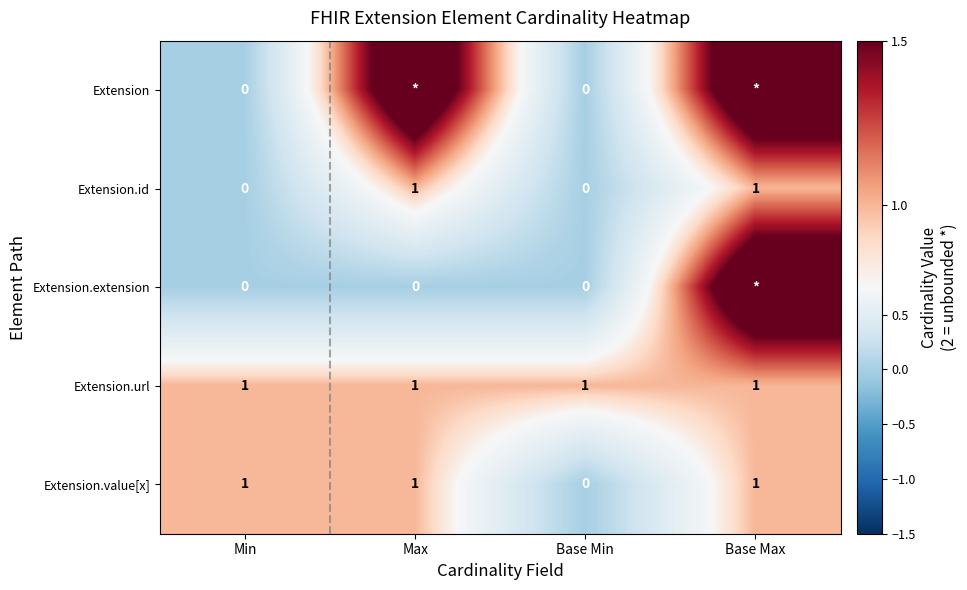

True or false: Extension.url has a value of 1 at Max.

True